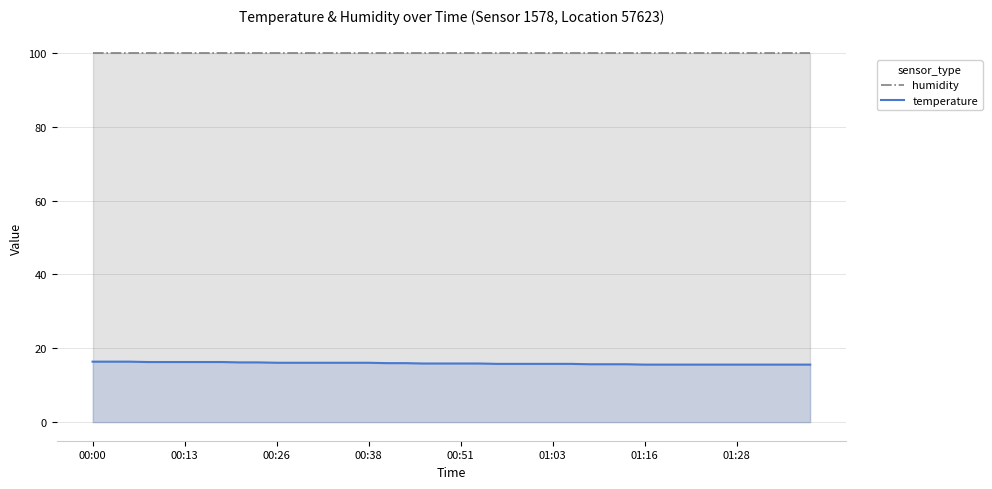

Is it true that humidity equals 99.9 at 37?

True